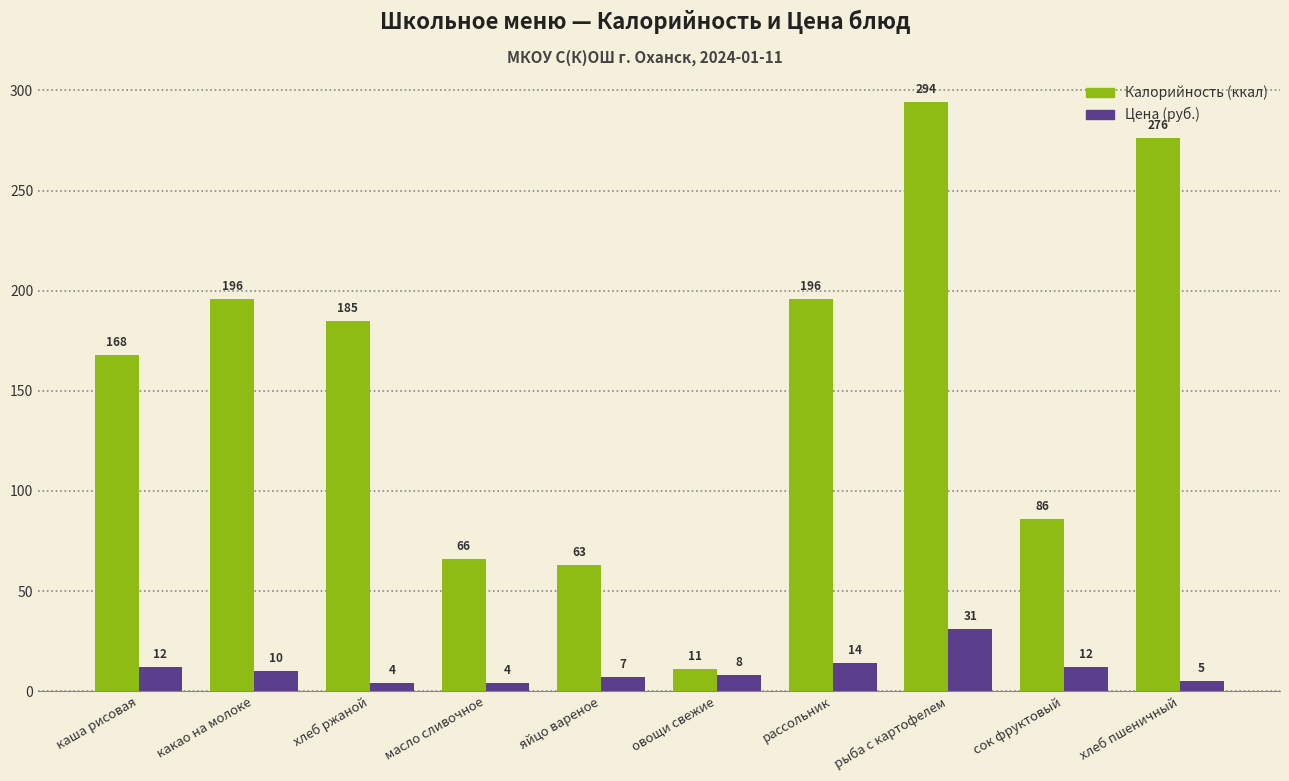

What is the total value across all series at яйцо вареное?

70